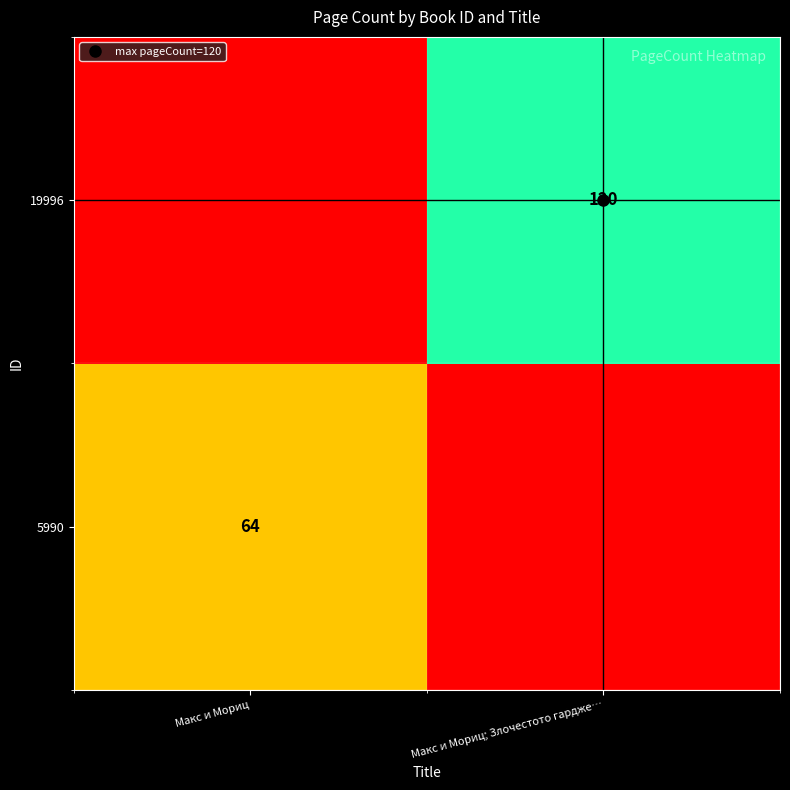

At how many categories does at least one series exceed 66?

1